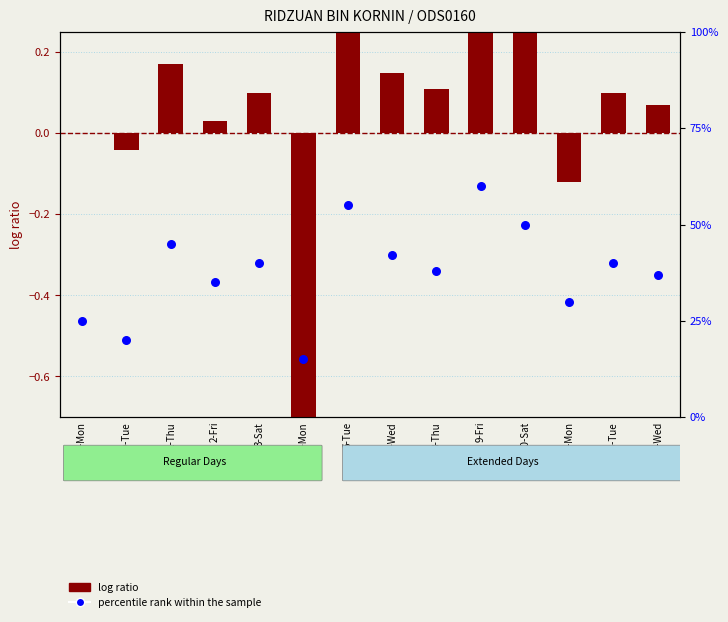

At which category is the sum across all series the highest?

9-Fri